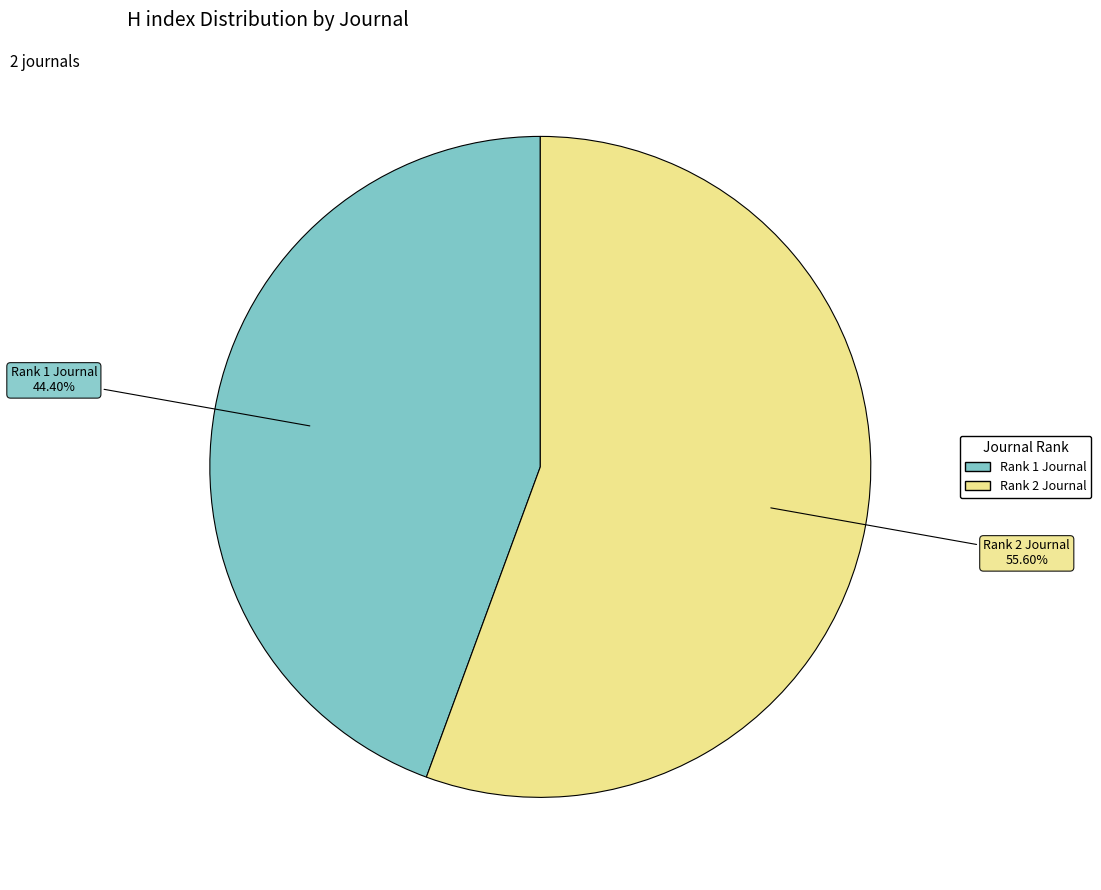

Rank the categories by value from lowest to highest.

Rank 1 Journal, Rank 2 Journal